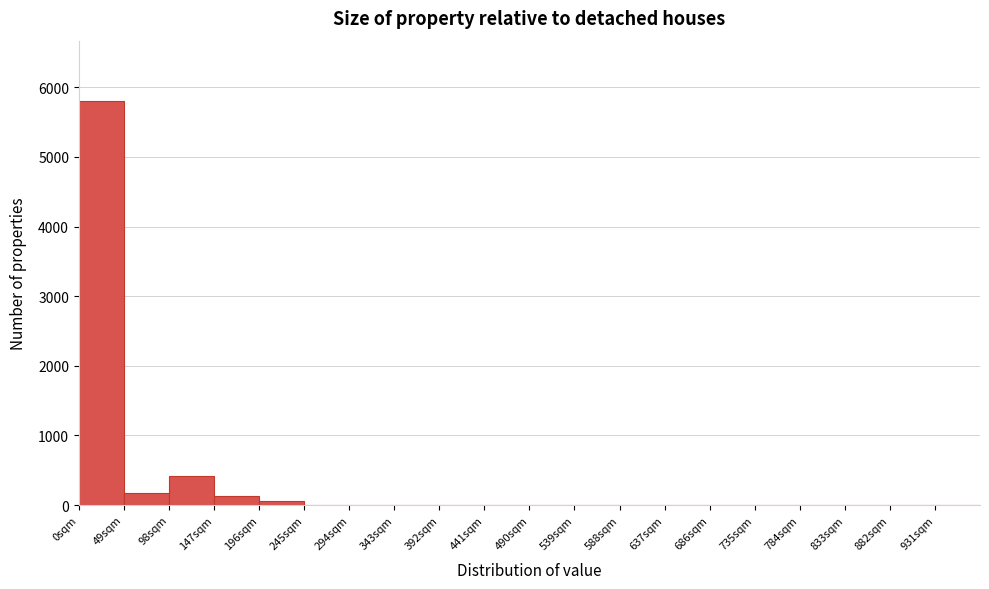

Reading left to right, transcribe this chart: for each bar, give the range it covers on the x-axis and its height. Neither the bar edges nor the heights are printed on the chart, so give them approximately, as read against the axes.

0 to 49: 5800
49 to 98: 200
98 to 147: 400
147 to 196: 100
196 to 245: under 100
245 to 294: 0
294 to 343: 0
343 to 392: 0
392 to 441: 0
441 to 490: 0
490 to 539: 0
539 to 588: 0
588 to 637: 0
637 to 686: 0
686 to 735: 0
735 to 784: 0
784 to 833: 0
833 to 882: 0
882 to 931: 0
931 to 980: 0